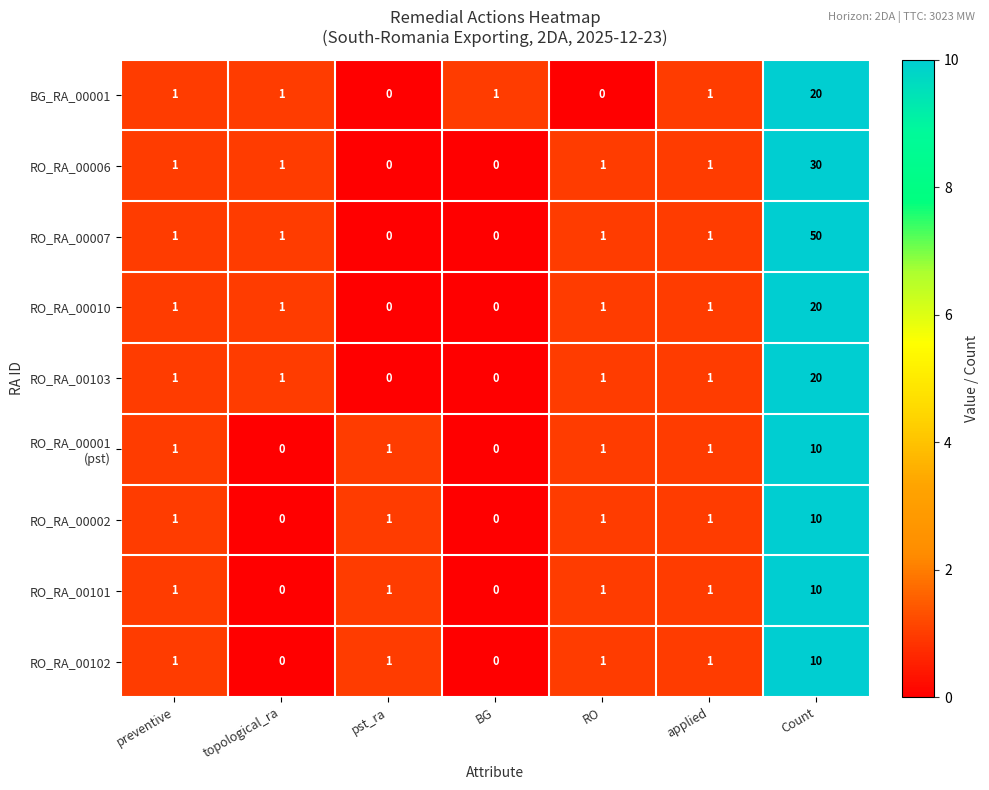

True or false: RO_RA_00002 has a value of 2 at RO.

False